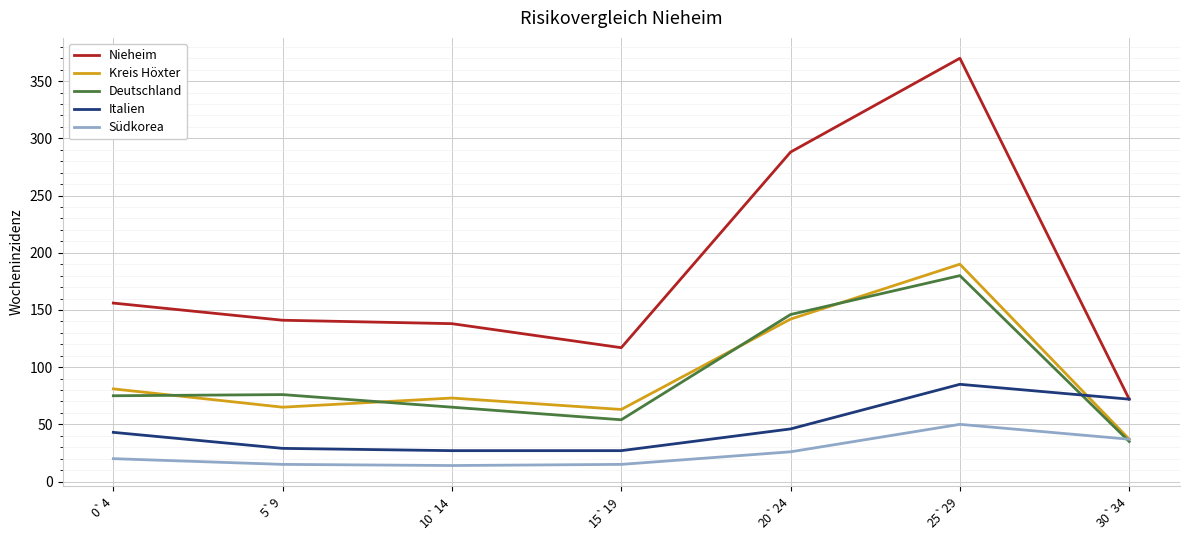

Which series has the largest range (max minus min)?

Nieheim